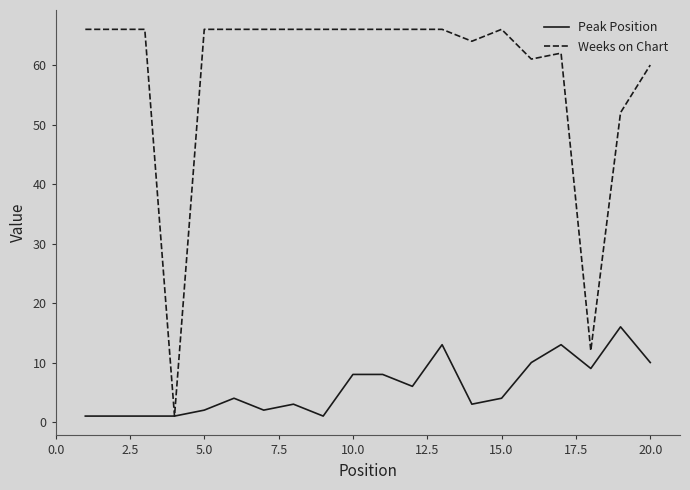

What is the greatest value displayed?

66